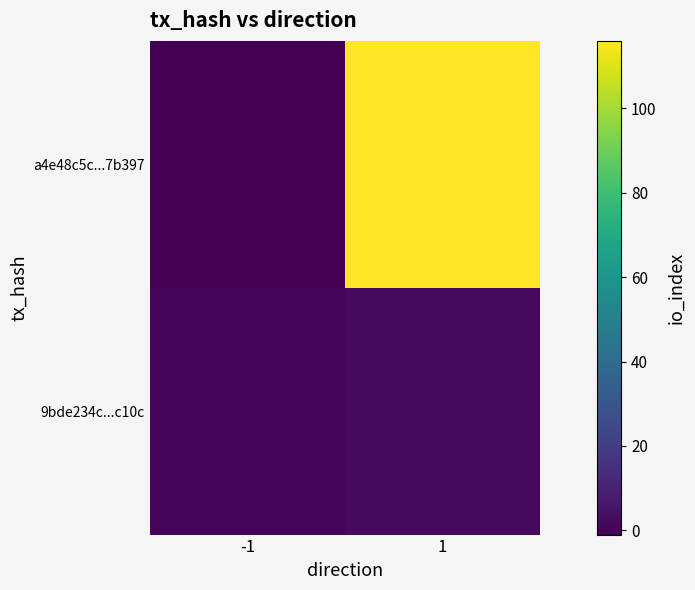

At how many categories does at least one series exceed 70?

1